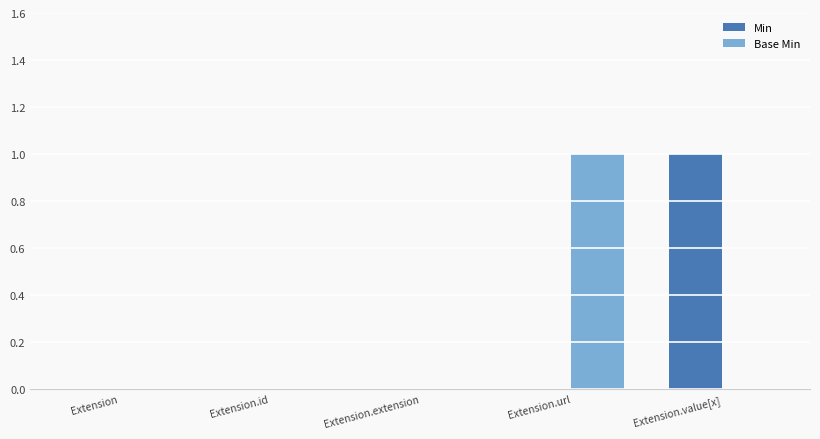

What are all the series names shown in the legend?

Min, Base Min